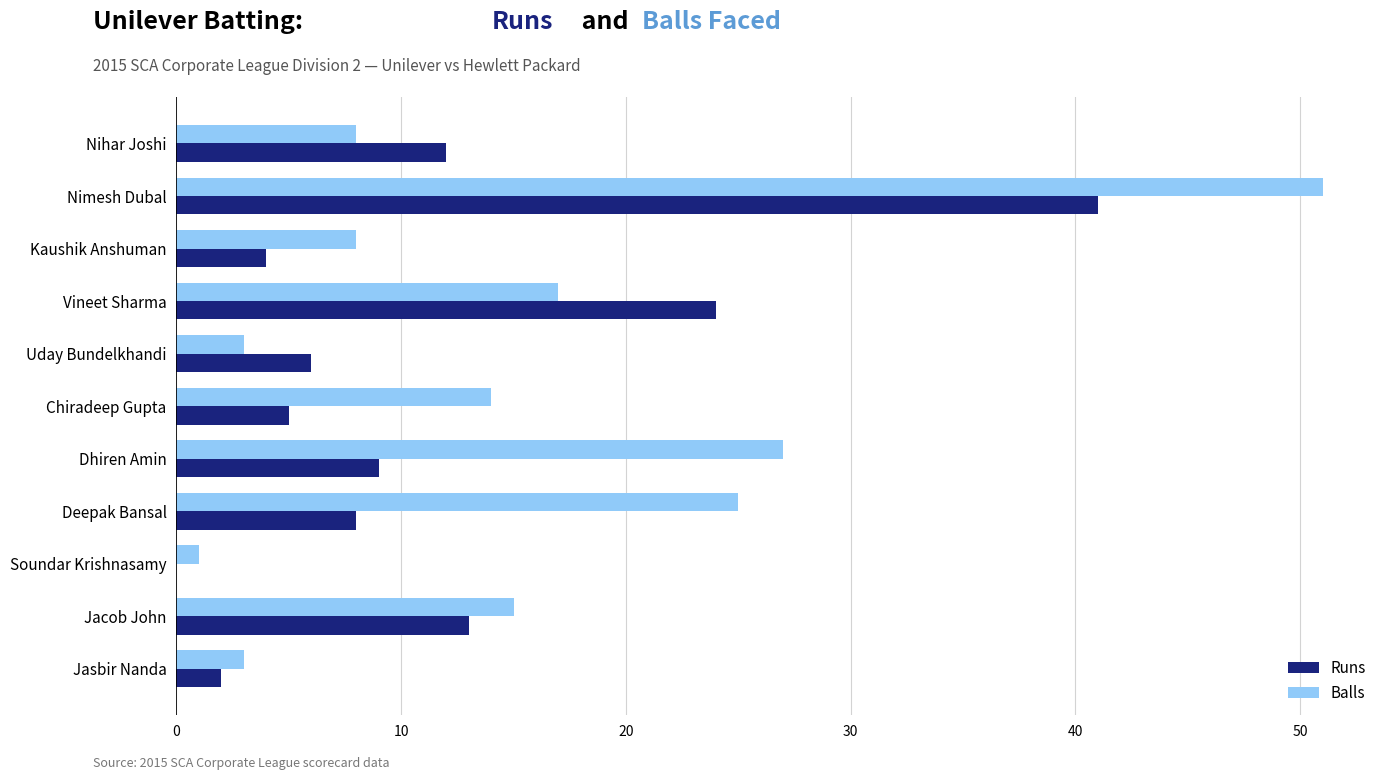

What is the greatest value displayed?

51